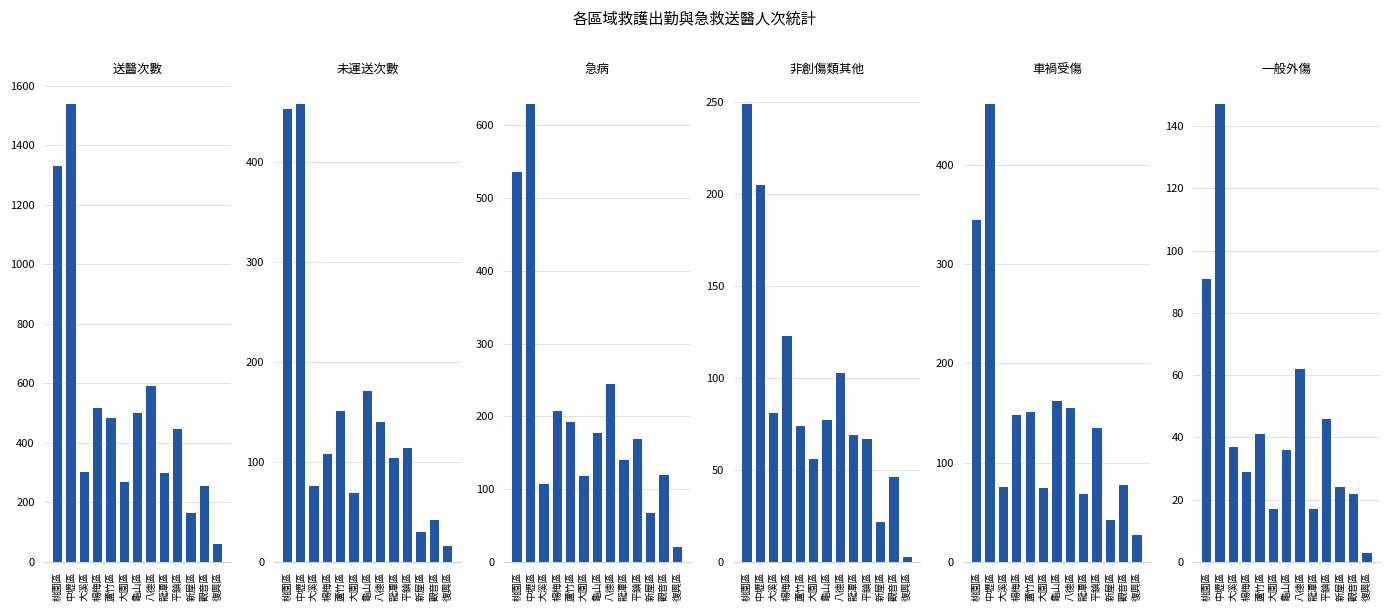

Is the value of 非創傷類其他 at 平鎮區 greater than the value of 急病 at 平鎮區?

No